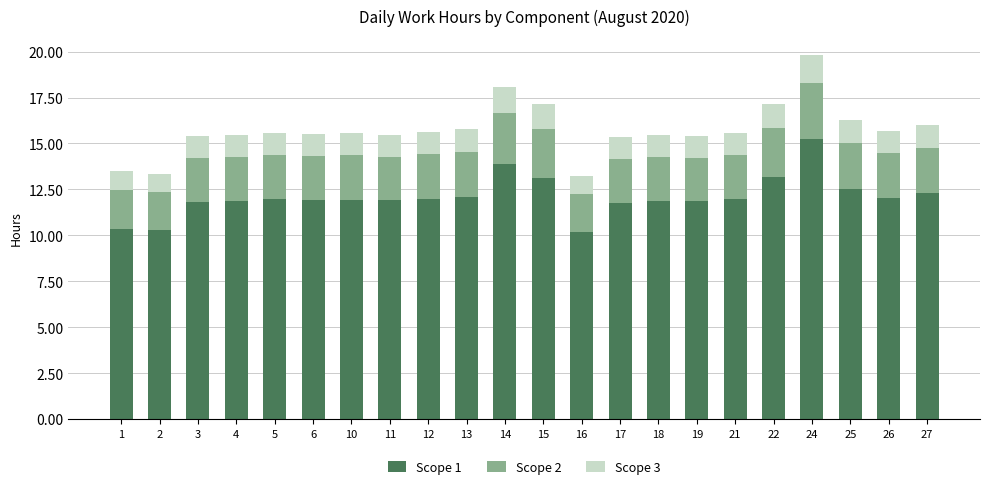

What is the minimum value for Scope 1?

10.2